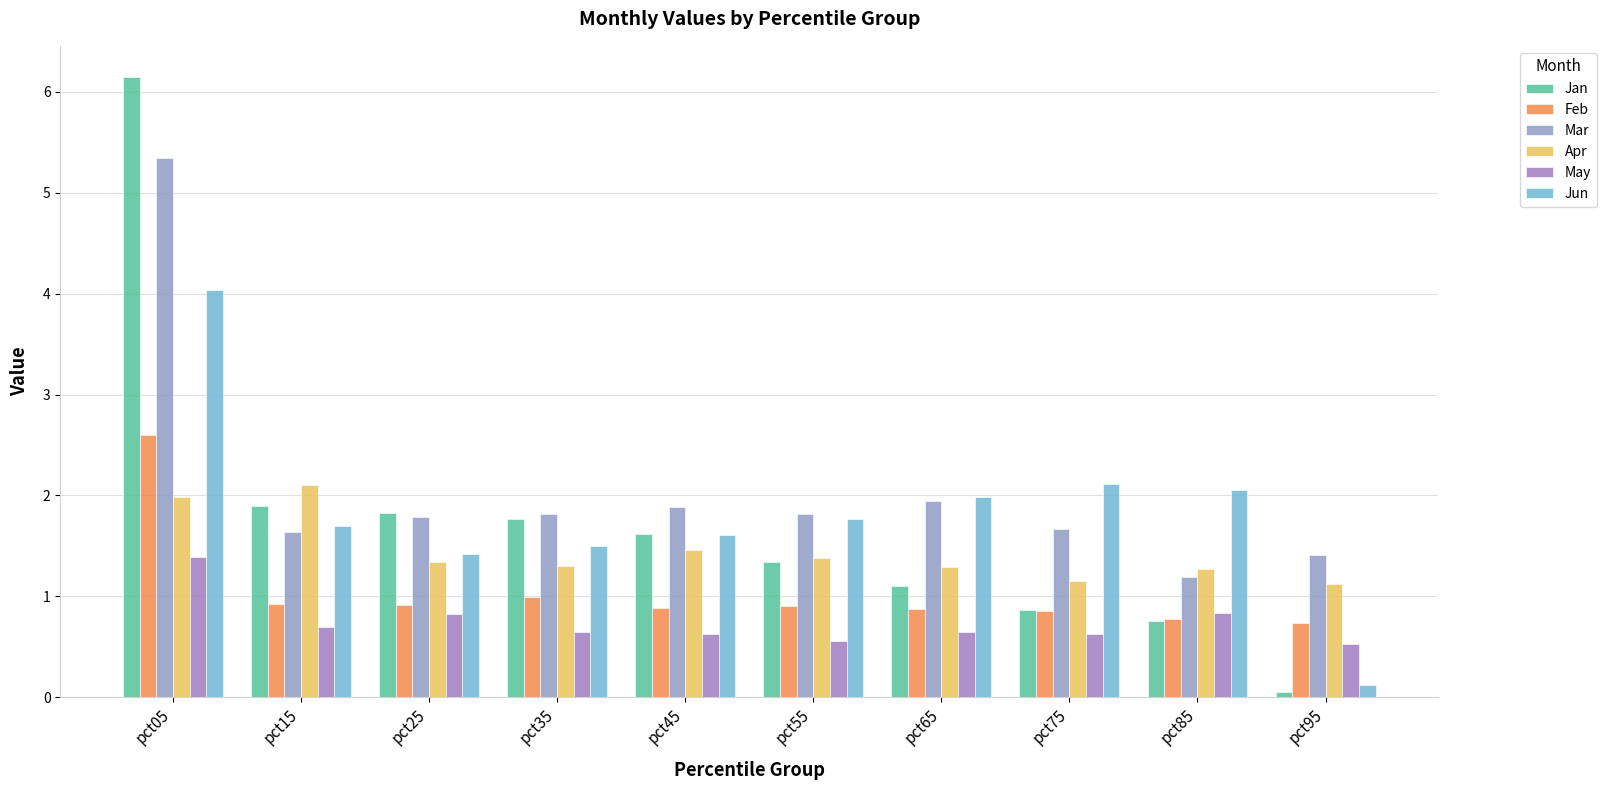

What is the sum of the Feb values at pct55 and pct65?

1.8